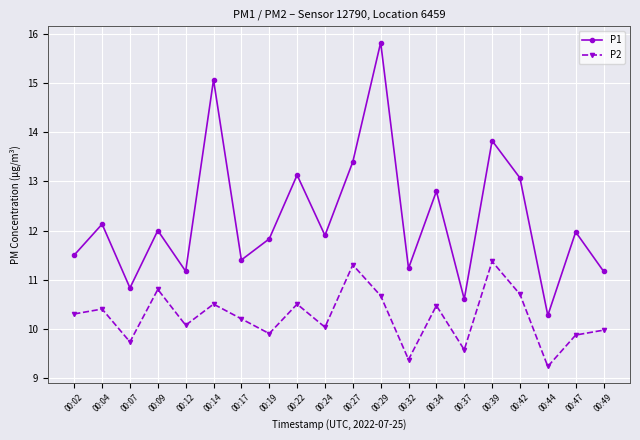

What are all the series names shown in the legend?

P1, P2